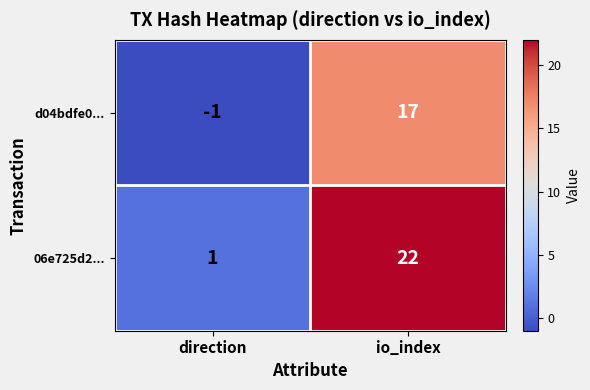

The value of 06e725d2... at io_index is 33. True or false?

False